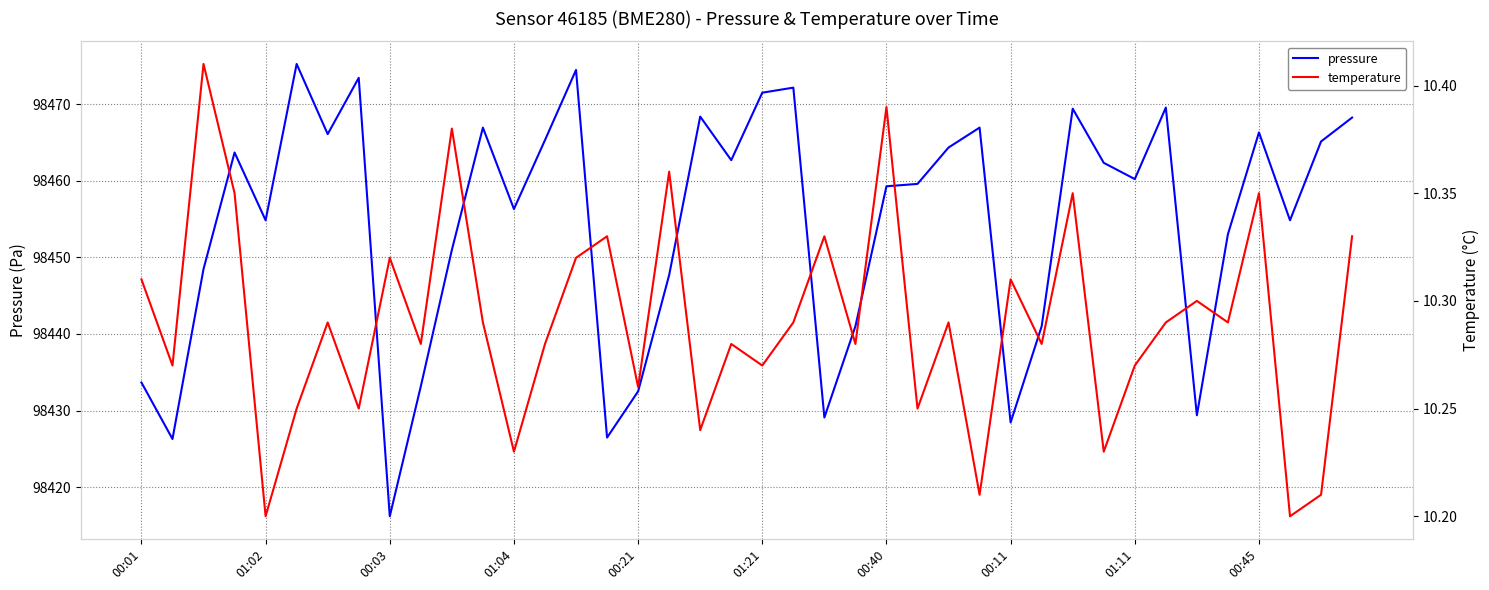

Which category has the lowest value in the pressure series?

00:03